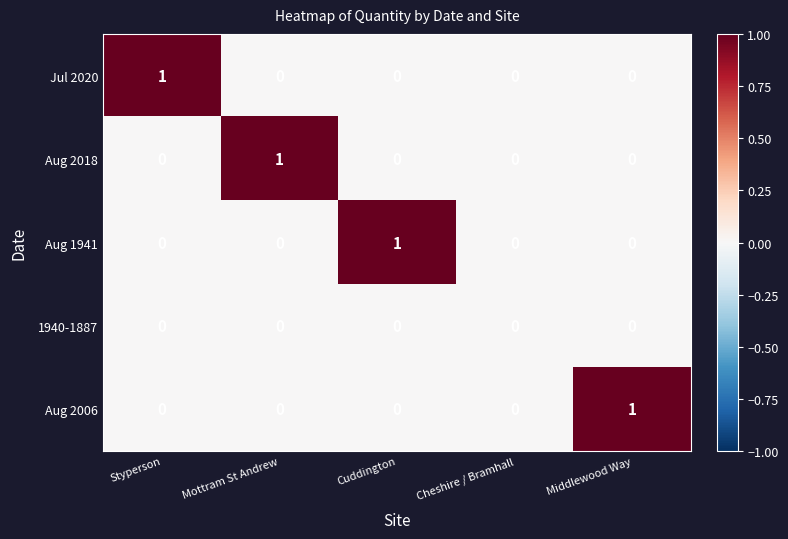

Reading left to right, extract all data points from this chart.

Jul 2020: 1	0	0	0	0
Aug 2018: 0	1	0	0	0
Aug 1941: 0	0	1	0	0
1940-1887: 0	0	0	0	0
Aug 2006: 0	0	0	0	1